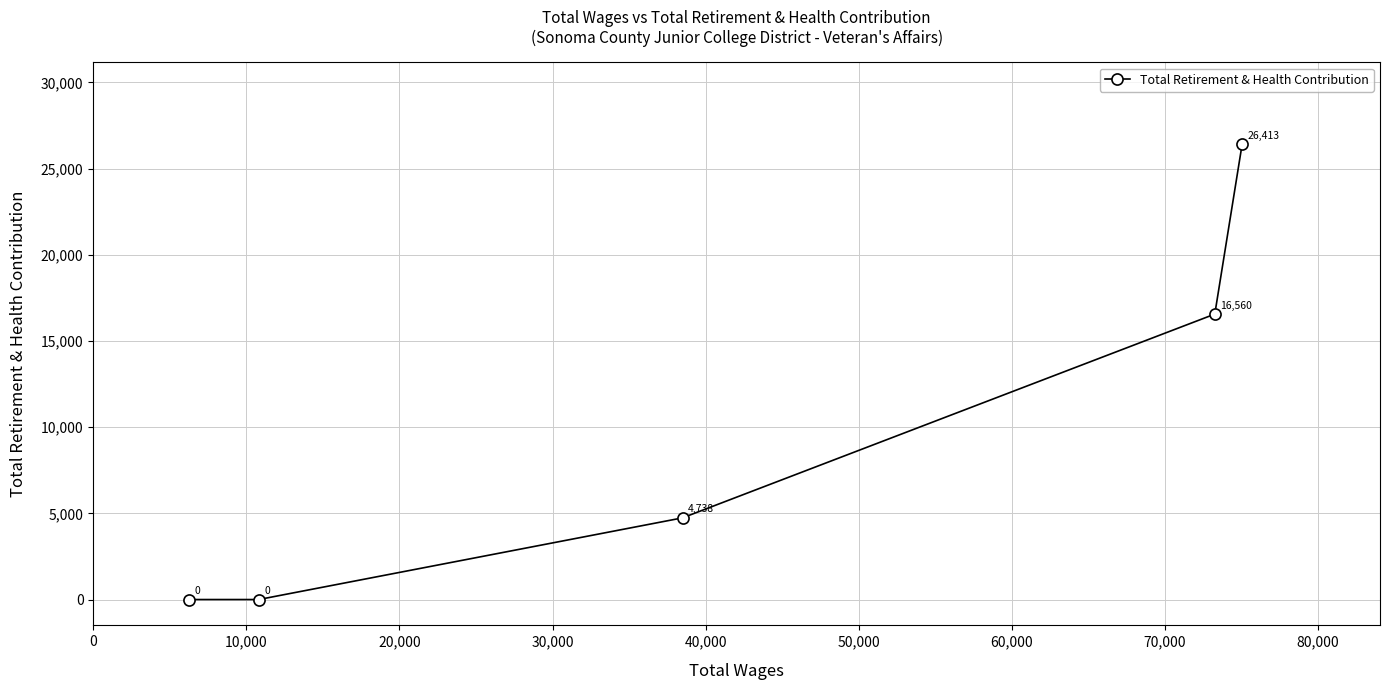

What is the sum of all values?

47711